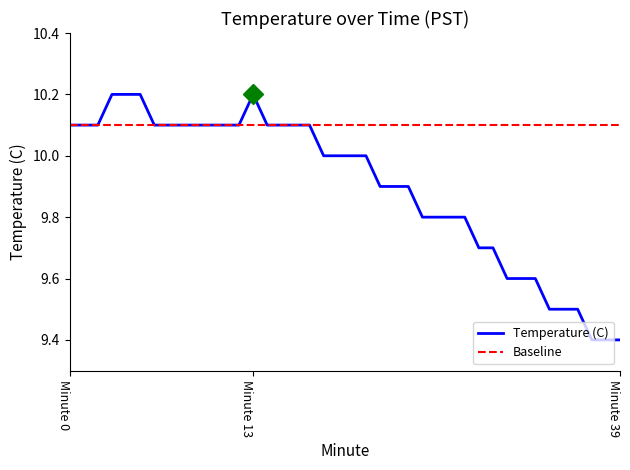

What is the maximum value shown in the chart?

10.2